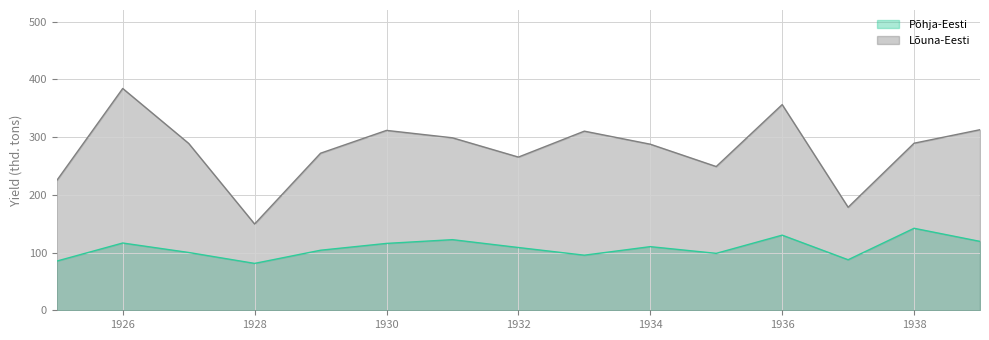

At how many categories does at least one series exceed 149?

15